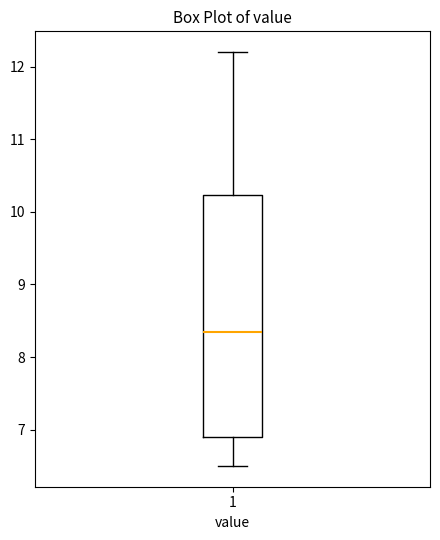

Read this box plot against the y-axis: the position of the median line, the range covered by the box, and the ends of both whiskers. The values are not printed on the chart, so give them approximately, as read against the axis.

median 8.4, box 6.9 to 10.2, whiskers 6.5 to 12.2